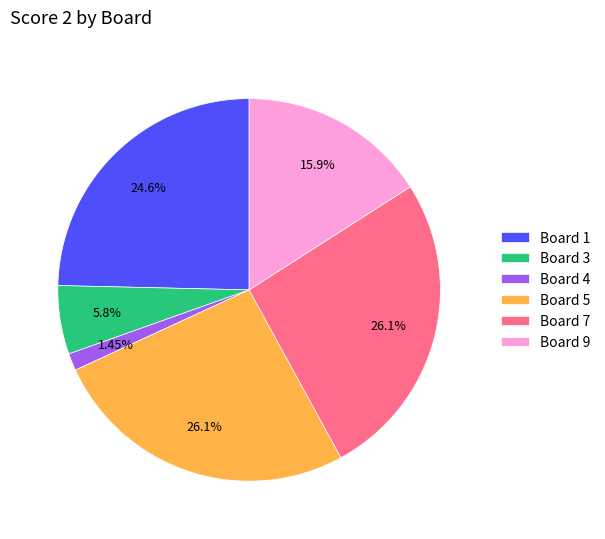

What is the ratio of the value at Board 1 to the value at Board 9?

1.5